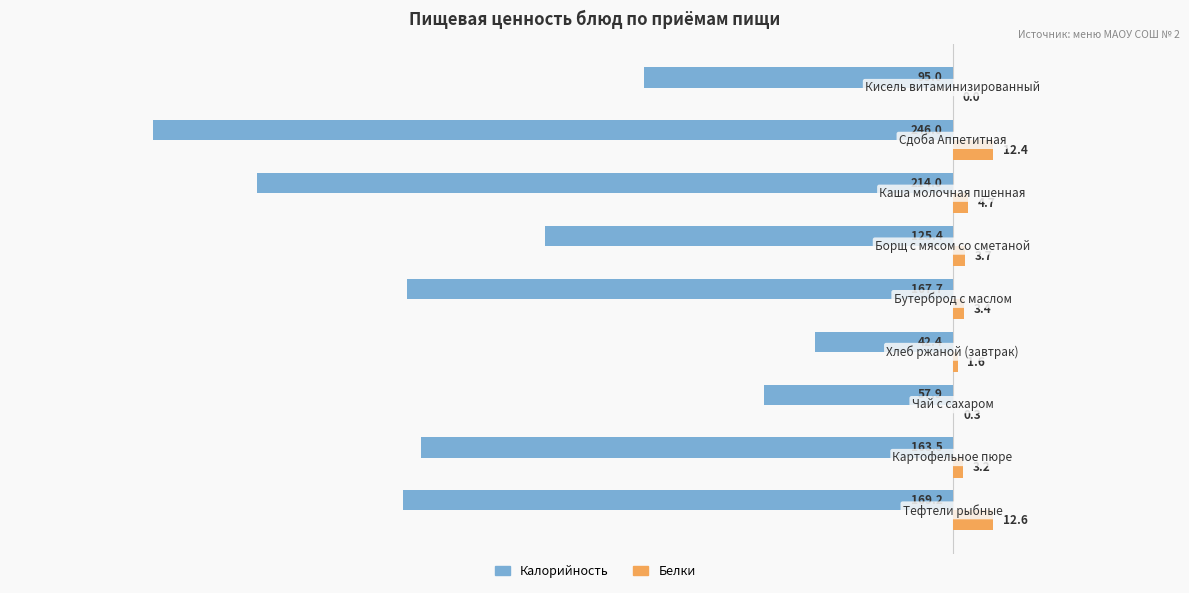

Which series has the largest total across all categories?

Белки